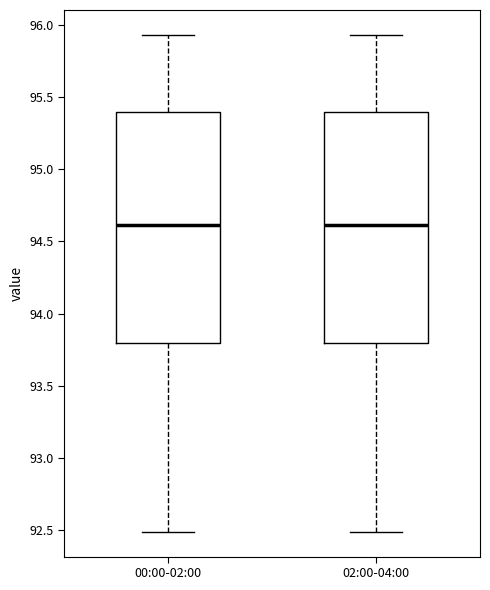

Reading left to right, transcribe this box plot: for each box, give where its median line is, the range the box spans, and where its two whiskers end, as read against the y-axis. The values are not printed on the chart, so give them approximately, as read against the axis.

00:00-02:00: median 94.60, box 93.80 to 95.40, whiskers 92.50 to 95.95
02:00-04:00: median 94.60, box 93.80 to 95.40, whiskers 92.50 to 95.95